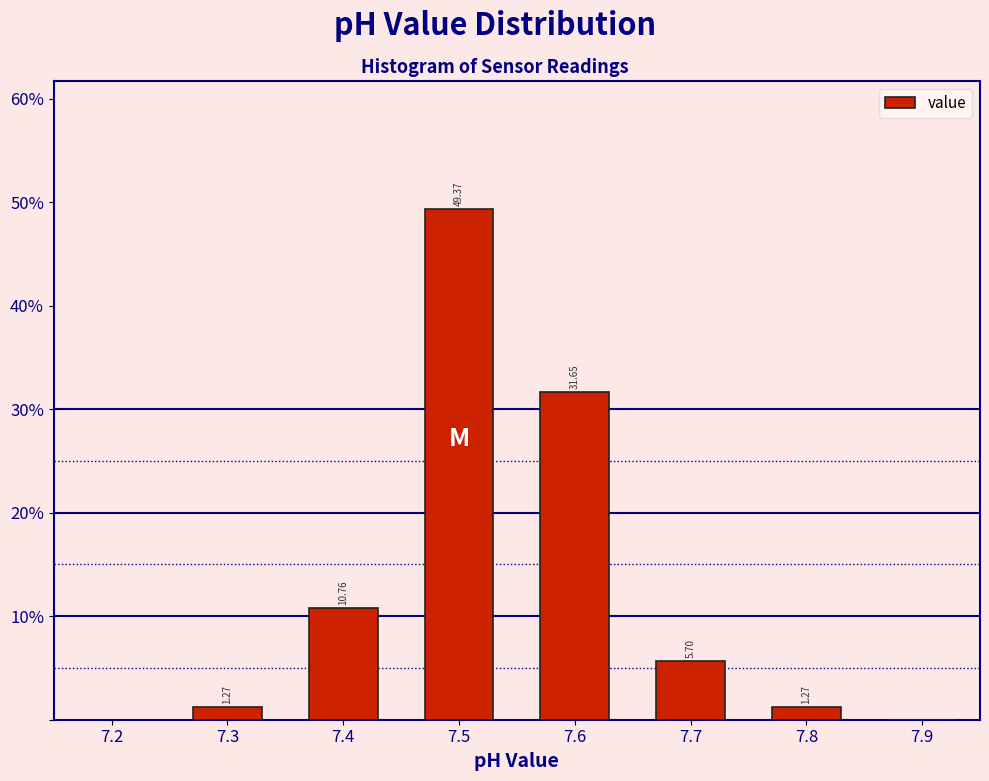

Over which range of the x-axis is the bar tallest?

7.45 to 7.55